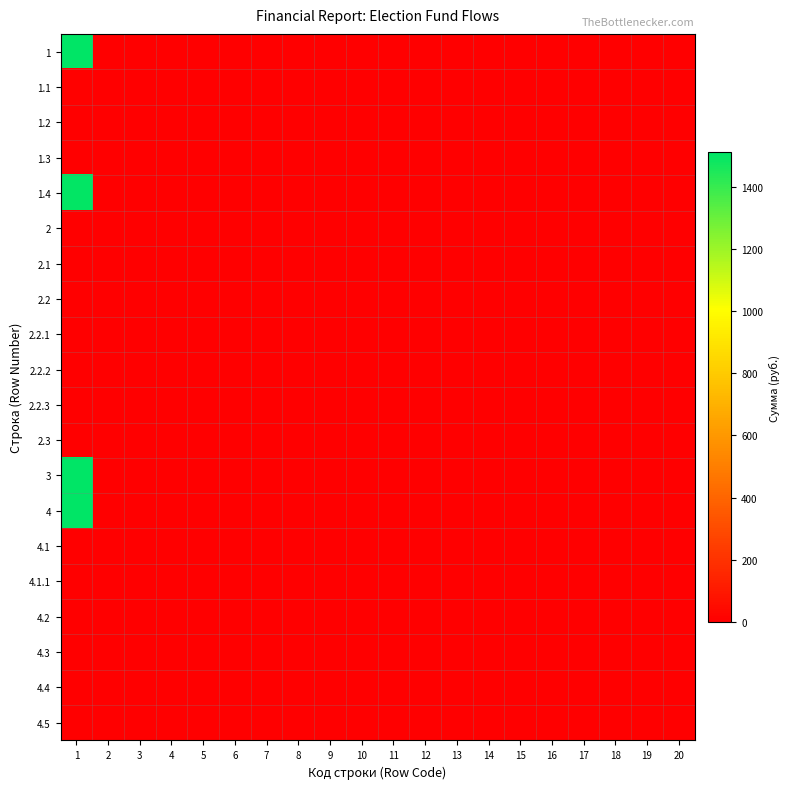

Reading left to right, transcribe all the data shown in this chart.

1: 1=1510	2=0	3=0	4=0	5=0	6=0	7=0	8=0	9=0	10=0	11=0	12=0	13=0	14=0	15=0	16=0	17=0	18=0	19=0	20=0
1.1: 1=10	2=0	3=0	4=0	5=0	6=0	7=0	8=0	9=0	10=0	11=0	12=0	13=0	14=0	15=0	16=0	17=0	18=0	19=0	20=0
1.2: 1=0	2=0	3=0	4=0	5=0	6=0	7=0	8=0	9=0	10=0	11=0	12=0	13=0	14=0	15=0	16=0	17=0	18=0	19=0	20=0
1.3: 1=0	2=0	3=0	4=0	5=0	6=0	7=0	8=0	9=0	10=0	11=0	12=0	13=0	14=0	15=0	16=0	17=0	18=0	19=0	20=0
1.4: 1=1500	2=0	3=0	4=0	5=0	6=0	7=0	8=0	9=0	10=0	11=0	12=0	13=0	14=0	15=0	16=0	17=0	18=0	19=0	20=0
2: 1=0	2=0	3=0	4=0	5=0	6=0	7=0	8=0	9=0	10=0	11=0	12=0	13=0	14=0	15=0	16=0	17=0	18=0	19=0	20=0
2.1: 1=0	2=0	3=0	4=0	5=0	6=0	7=0	8=0	9=0	10=0	11=0	12=0	13=0	14=0	15=0	16=0	17=0	18=0	19=0	20=0
2.2: 1=0	2=0	3=0	4=0	5=0	6=0	7=0	8=0	9=0	10=0	11=0	12=0	13=0	14=0	15=0	16=0	17=0	18=0	19=0	20=0
2.2.1: 1=0	2=0	3=0	4=0	5=0	6=0	7=0	8=0	9=0	10=0	11=0	12=0	13=0	14=0	15=0	16=0	17=0	18=0	19=0	20=0
2.2.2: 1=0	2=0	3=0	4=0	5=0	6=0	7=0	8=0	9=0	10=0	11=0	12=0	13=0	14=0	15=0	16=0	17=0	18=0	19=0	20=0
2.2.3: 1=0	2=0	3=0	4=0	5=0	6=0	7=0	8=0	9=0	10=0	11=0	12=0	13=0	14=0	15=0	16=0	17=0	18=0	19=0	20=0
2.3: 1=0	2=0	3=0	4=0	5=0	6=0	7=0	8=0	9=0	10=0	11=0	12=0	13=0	14=0	15=0	16=0	17=0	18=0	19=0	20=0
3: 1=1510	2=0	3=0	4=0	5=0	6=0	7=0	8=0	9=0	10=0	11=0	12=0	13=0	14=0	15=0	16=0	17=0	18=0	19=0	20=0
4: 1=1510	2=0	3=0	4=0	5=0	6=0	7=0	8=0	9=0	10=0	11=0	12=0	13=0	14=0	15=0	16=0	17=0	18=0	19=0	20=0
4.1: 1=0	2=0	3=0	4=0	5=0	6=0	7=0	8=0	9=0	10=0	11=0	12=0	13=0	14=0	15=0	16=0	17=0	18=0	19=0	20=0
4.1.1: 1=0	2=0	3=0	4=0	5=0	6=0	7=0	8=0	9=0	10=0	11=0	12=0	13=0	14=0	15=0	16=0	17=0	18=0	19=0	20=0
4.2: 1=0	2=0	3=0	4=0	5=0	6=0	7=0	8=0	9=0	10=0	11=0	12=0	13=0	14=0	15=0	16=0	17=0	18=0	19=0	20=0
4.3: 1=0	2=0	3=0	4=0	5=0	6=0	7=0	8=0	9=0	10=0	11=0	12=0	13=0	14=0	15=0	16=0	17=0	18=0	19=0	20=0
4.4: 1=0	2=0	3=0	4=0	5=0	6=0	7=0	8=0	9=0	10=0	11=0	12=0	13=0	14=0	15=0	16=0	17=0	18=0	19=0	20=0
4.5: 1=0	2=0	3=0	4=0	5=0	6=0	7=0	8=0	9=0	10=0	11=0	12=0	13=0	14=0	15=0	16=0	17=0	18=0	19=0	20=0